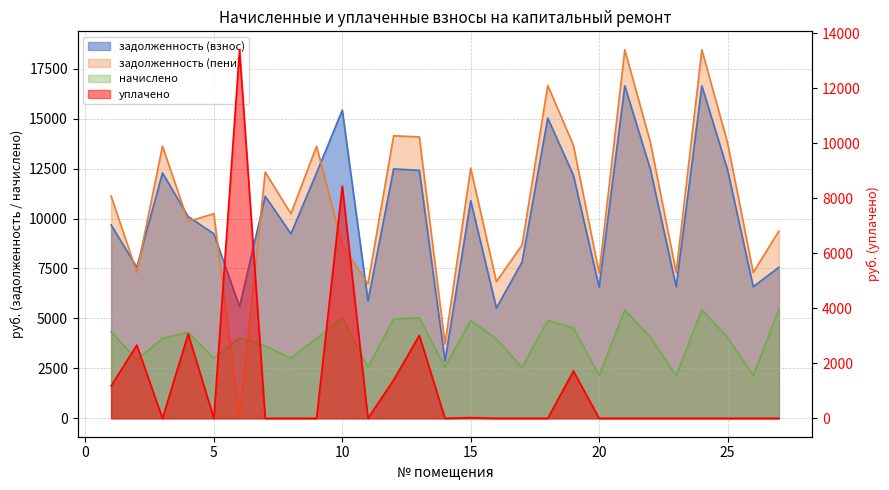

True or false: задолженность (взнос) has more than 1 interior local peaks.

True